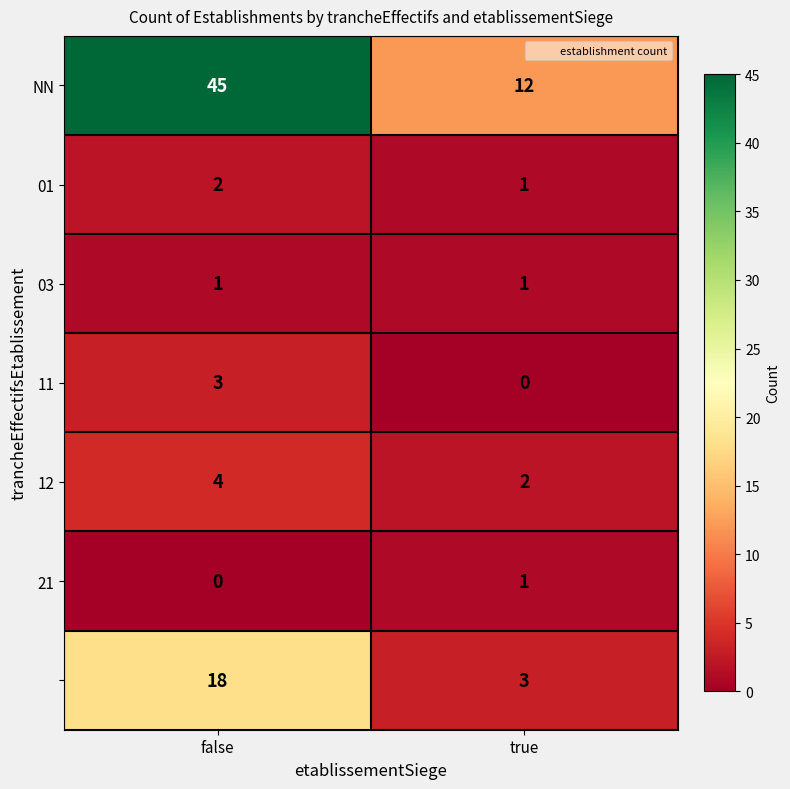

What is the maximum value shown in the chart?

45